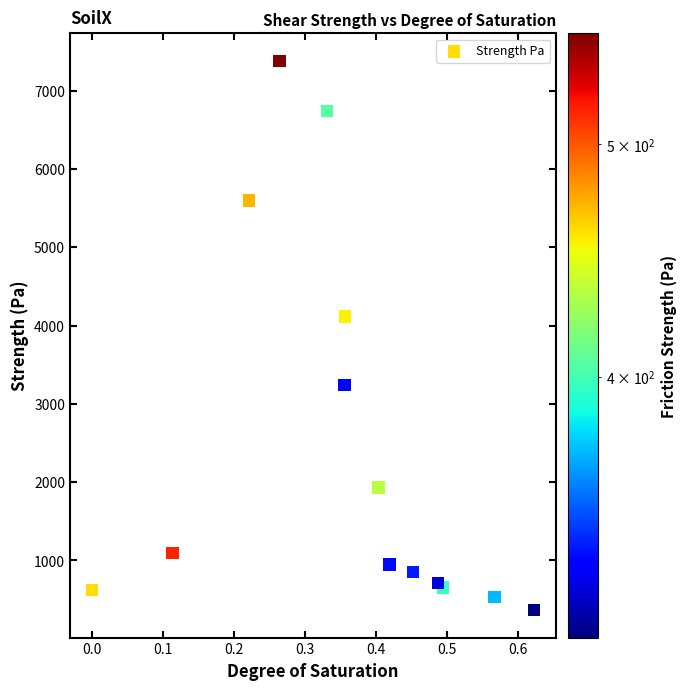

What is the range of X values (max minus min)?

0.6